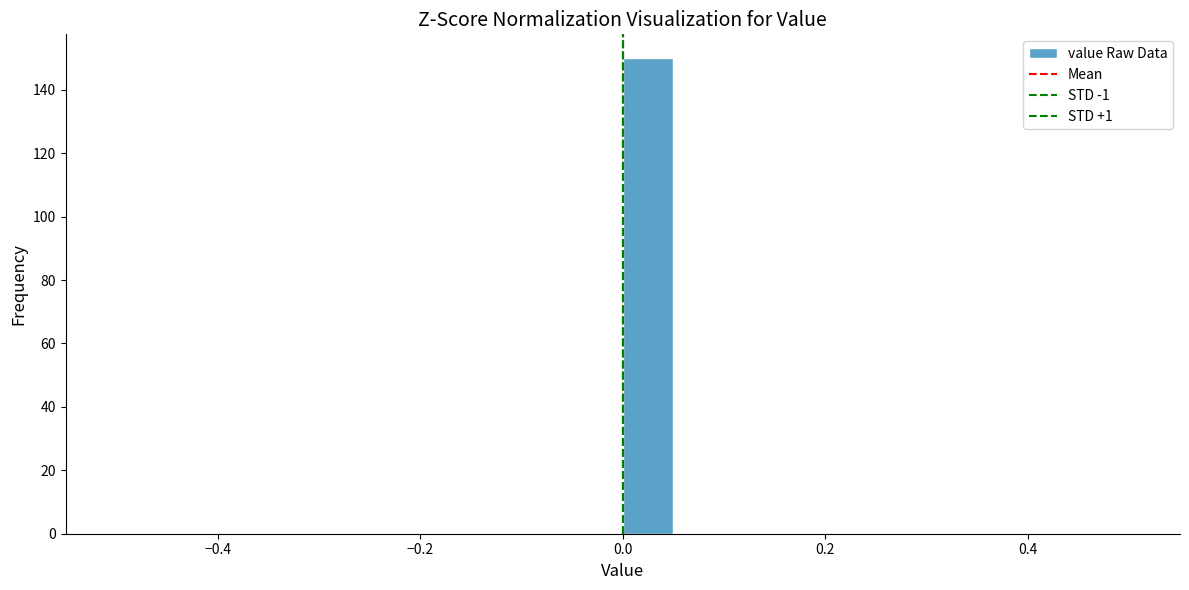

Read against the x-axis, roughly where is the centre of the tallest bar?

0.02